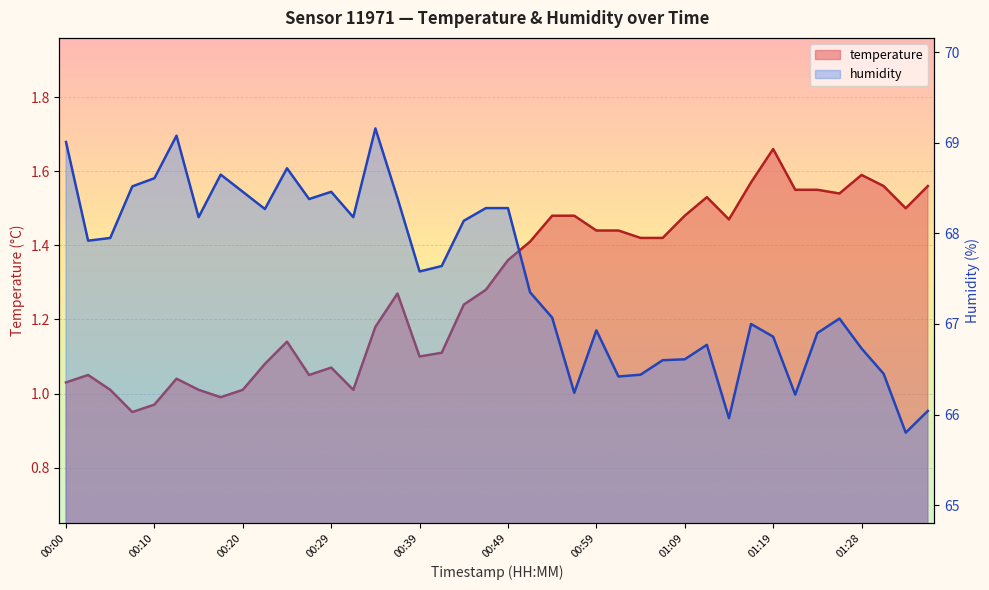

Which category has the lowest value in the temperature series?

00:07